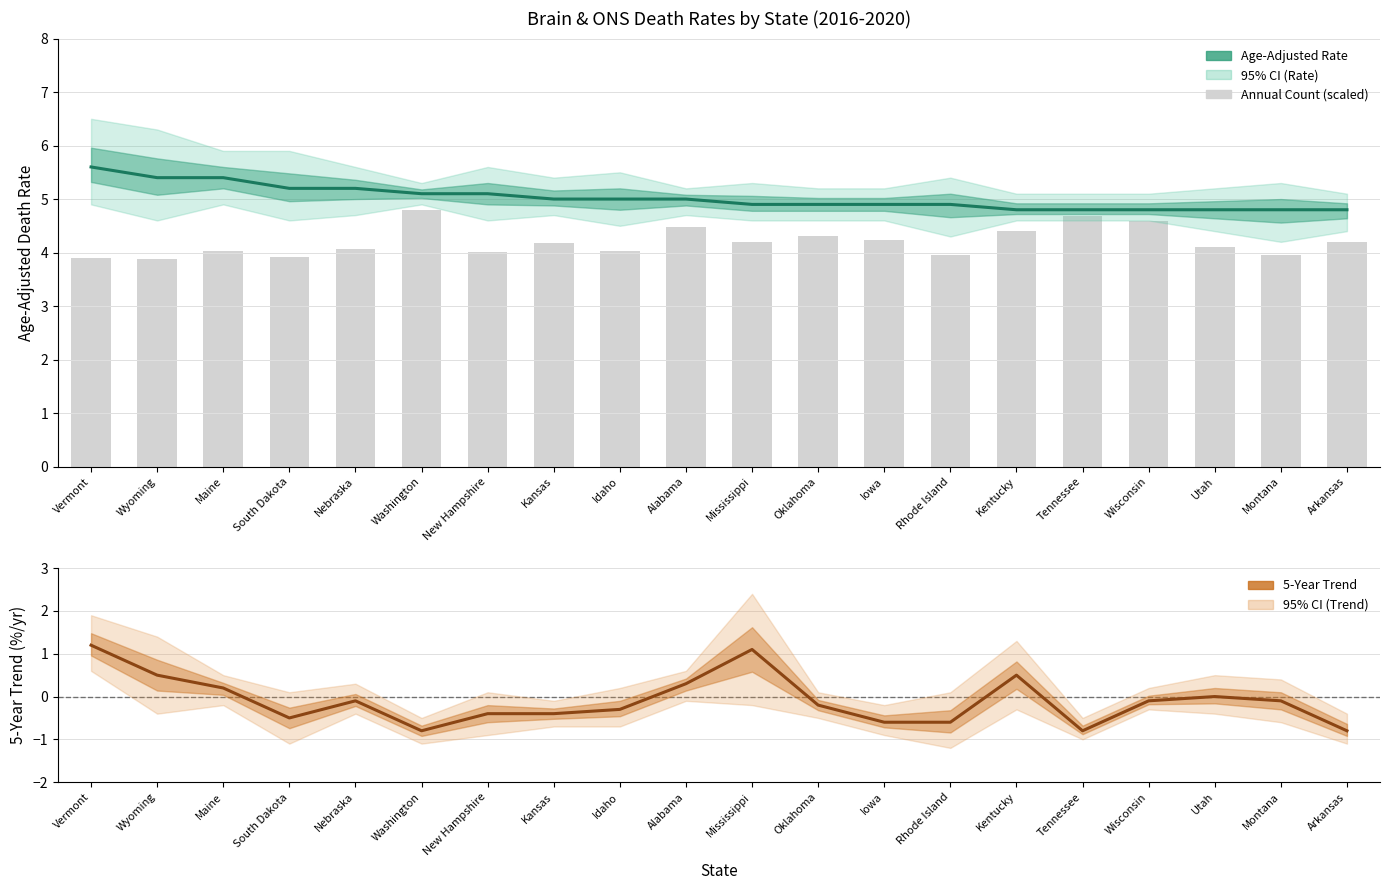

At which label does Age-Adjusted Death Rate reach its minimum?

Kentucky